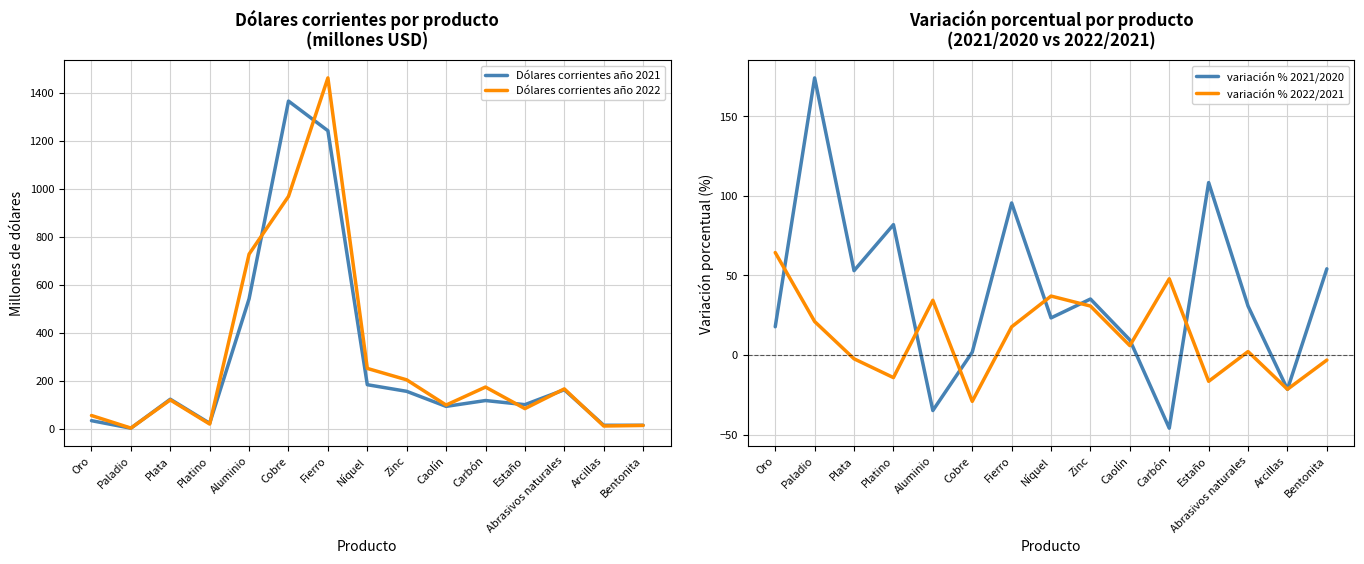

In Dólares corrientes año 2022, how many points are lower than both neighbors (excluding endpoints)?

5